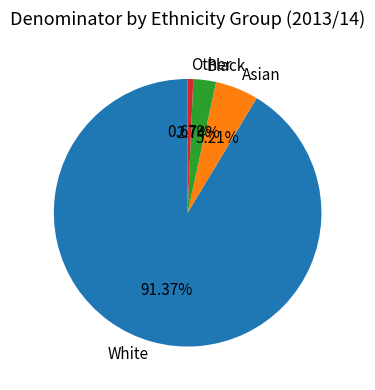

To the nearest percent, what is the combined percentage of White and Asian?

97%